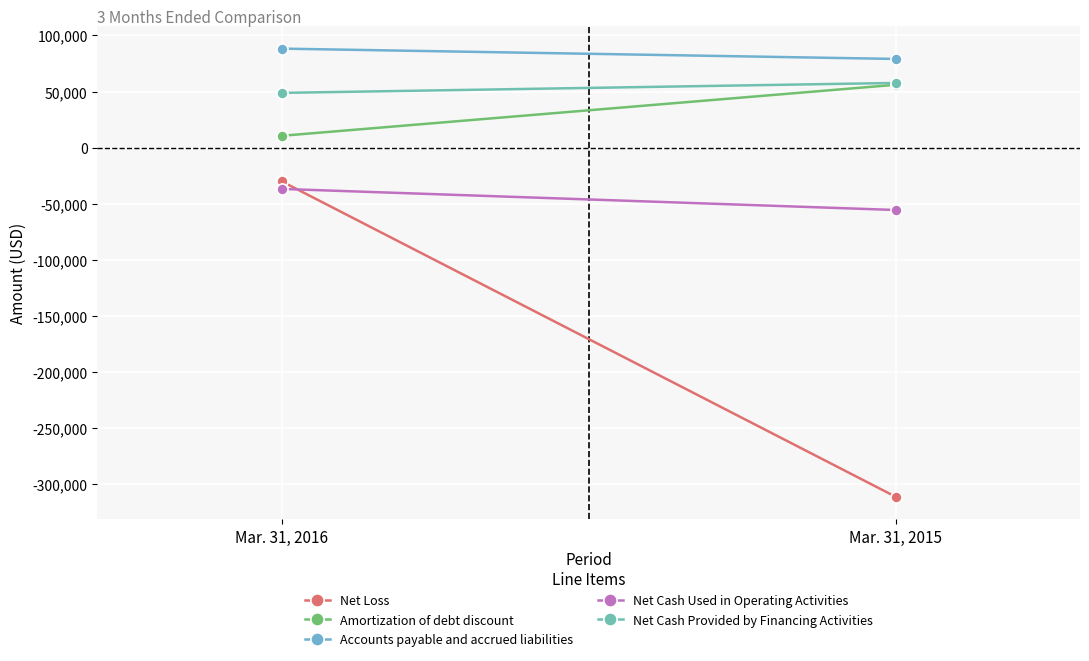

What is the sum of the Accounts payable and accrued liabilities values at Mar. 31, 2016 and Mar. 31, 2015?

167339